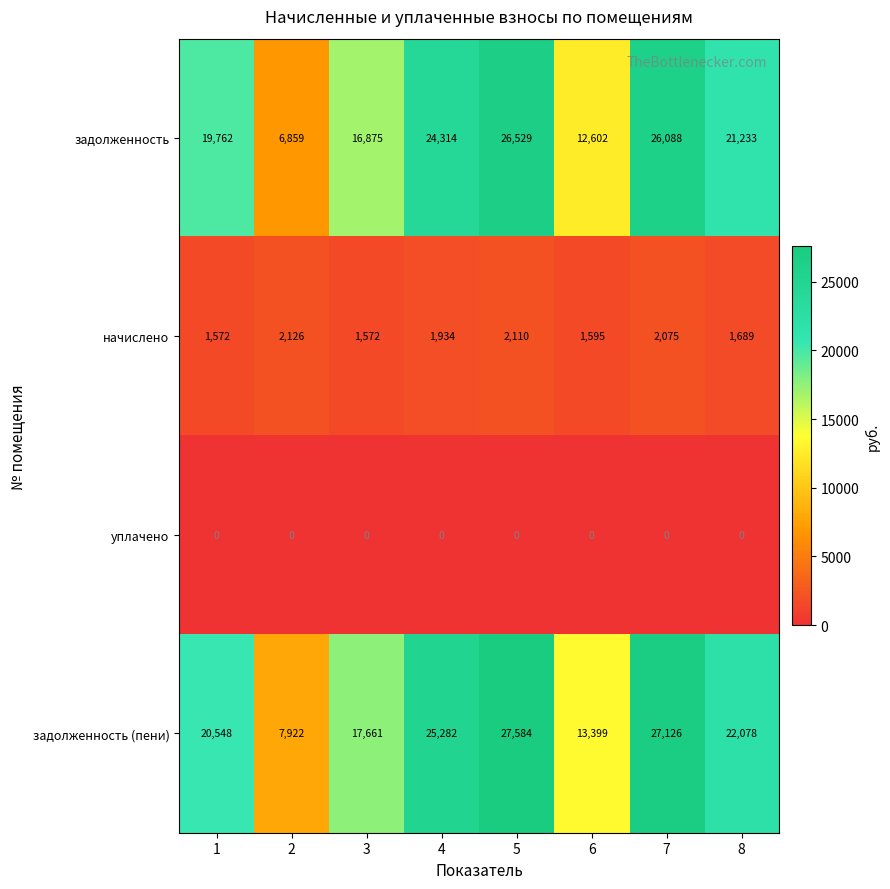

What is the minimum value for задолженность (пени)?

7922